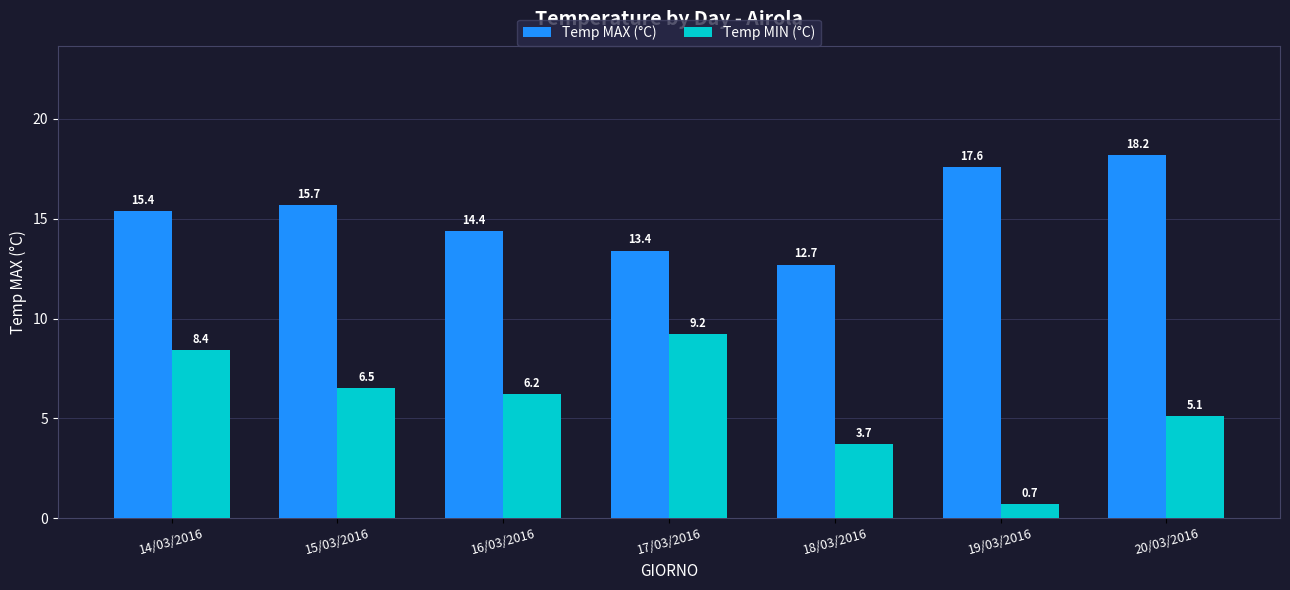

What is the label of the 4th bar from the right?

17/03/2016